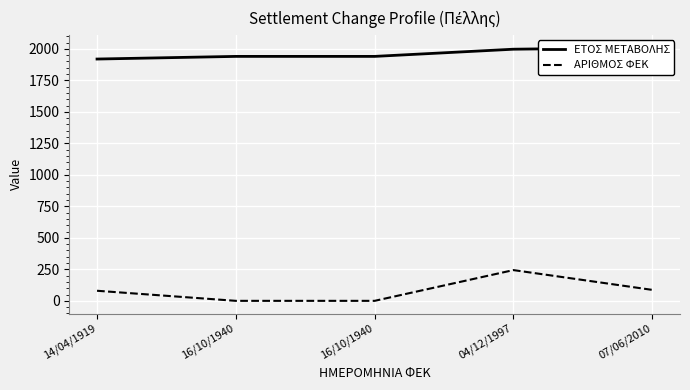

Reading left to right, what are all the values shown in this chart?

ΕΤΟΣ ΜΕΤΑΒΟΛΗΣ: 14/04/1919=1919	16/10/1940=1940	16/10/1940=1940	04/12/1997=1997	07/06/2010=2010
ΑΡΙΘΜΟΣ ΦΕΚ: 14/04/1919=80	16/10/1940=0	16/10/1940=0	04/12/1997=244	07/06/2010=87